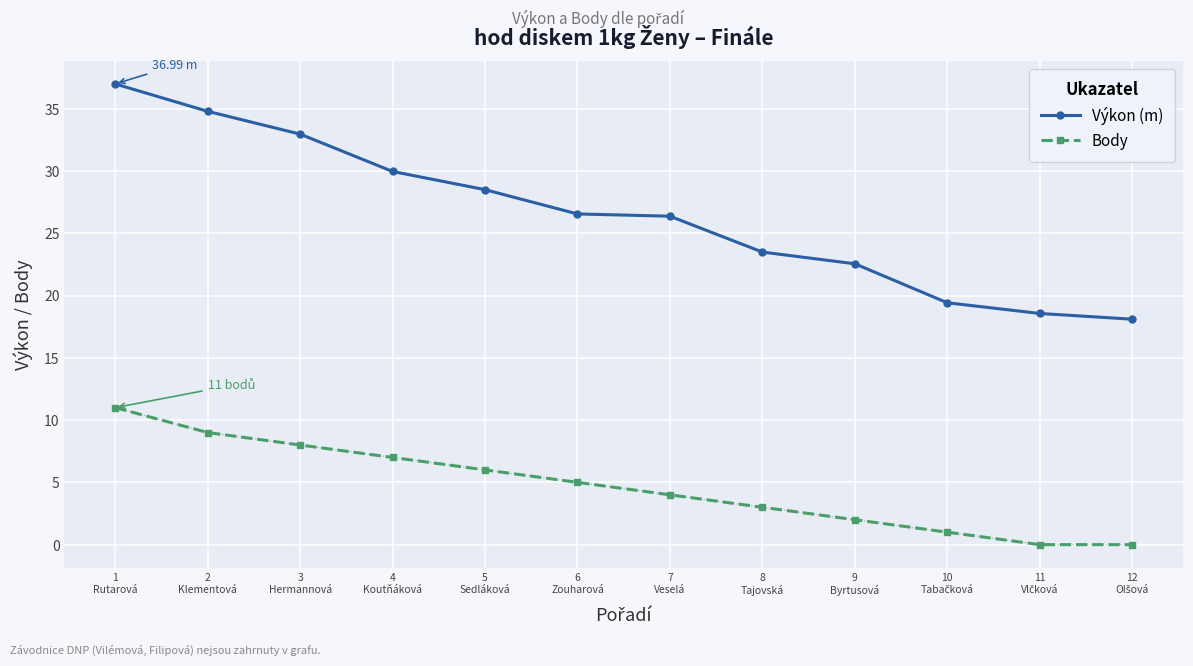

Is this an area chart (filled region under the line)?

No